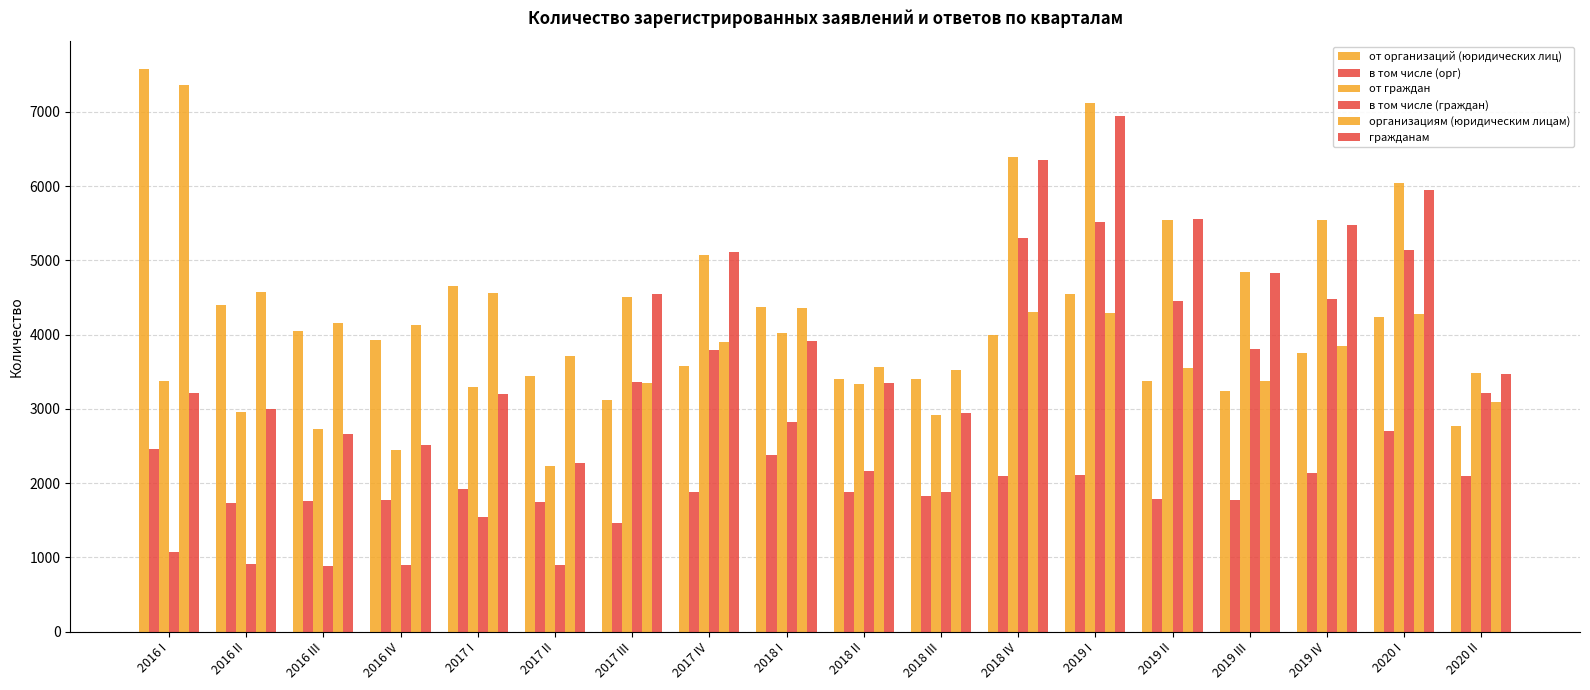

What is the total value across all series at 2016 I?

25055